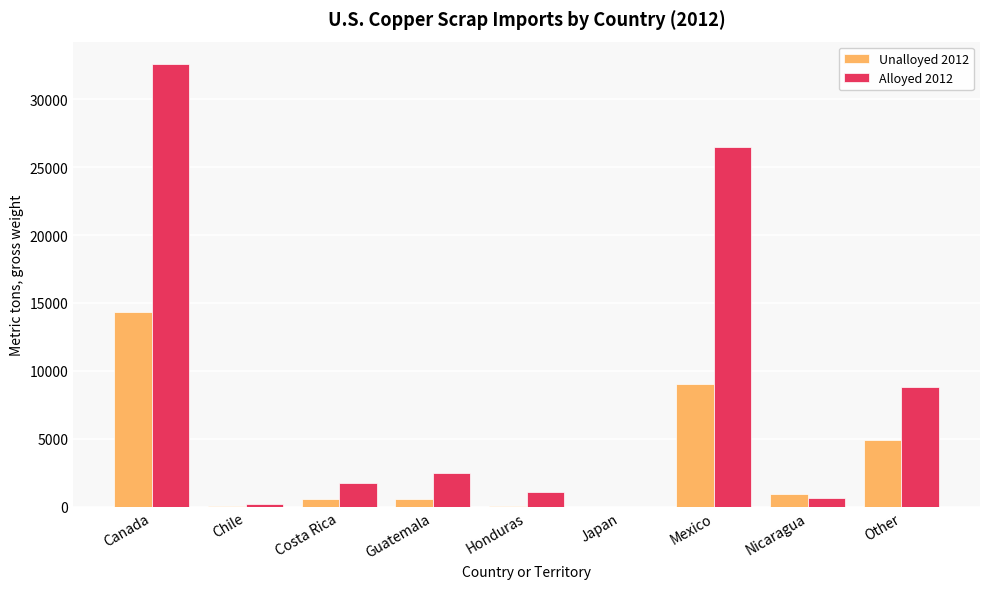

How many distinct data groups are displayed?

2